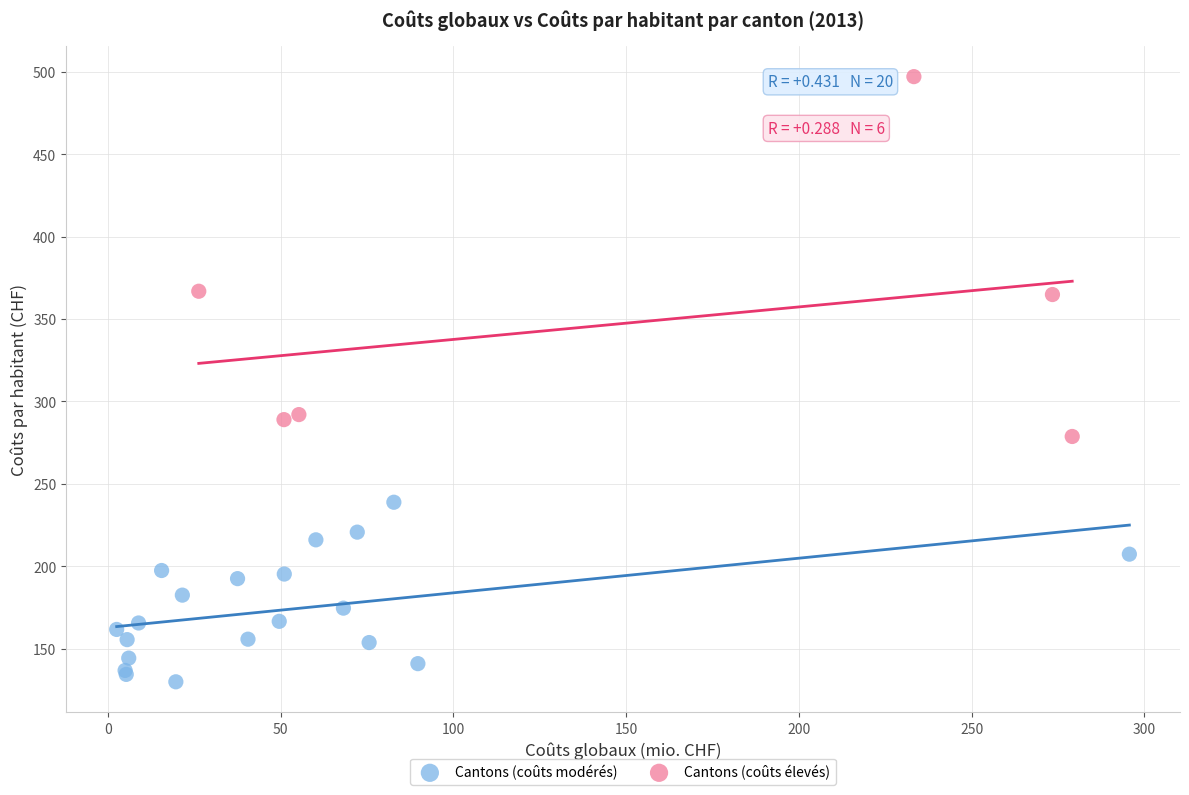

Which series contains the highest Y value?

Cantons (coûts élevés)